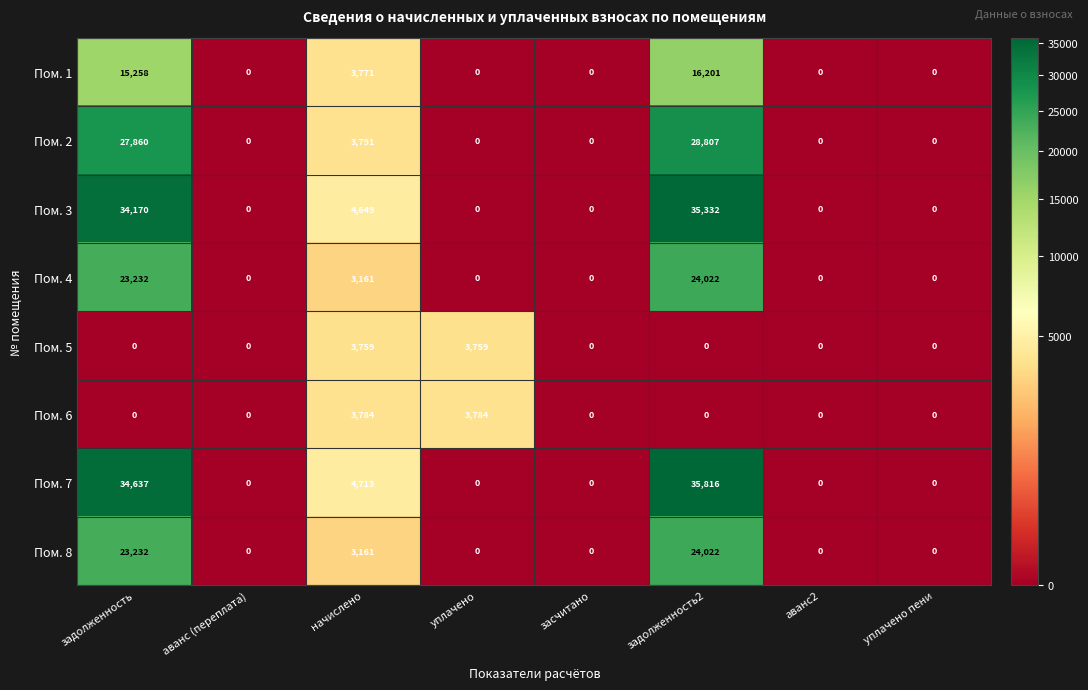

What is the highest value of the Пом. 5 series?

3759